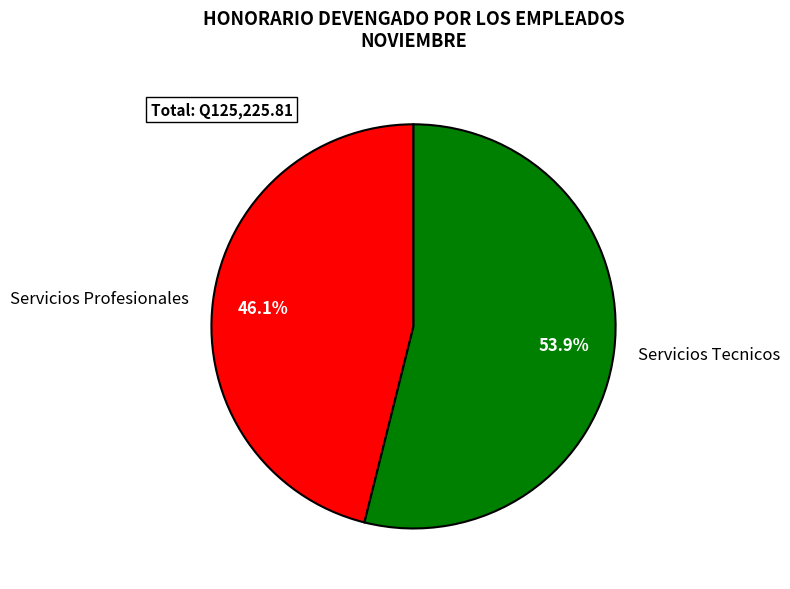

What percentage do Servicios Profesionales and Servicios Tecnicos together represent?

100.0%